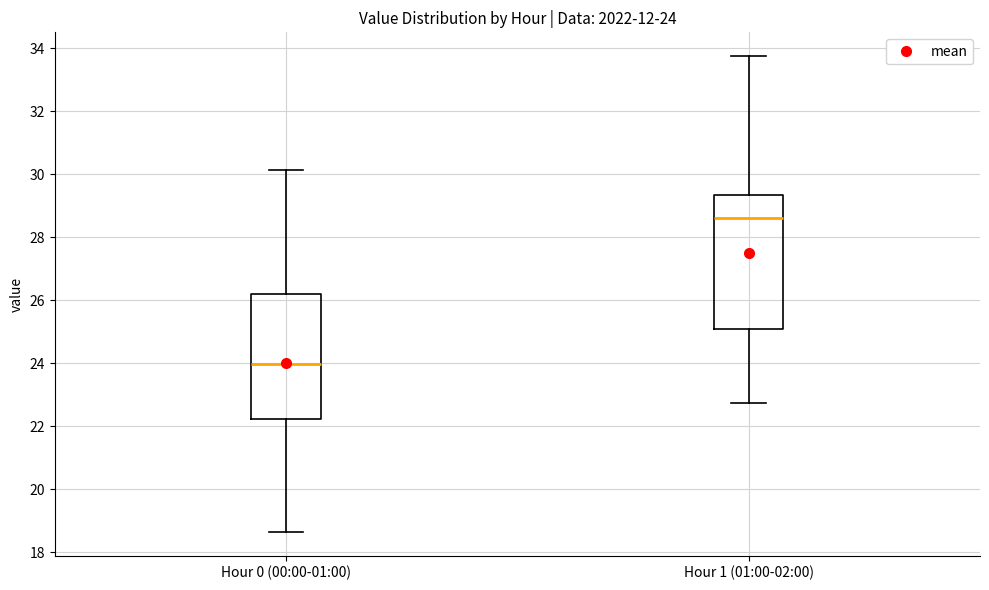

Which box's median line is the lowest?

Hour 0 (00:00-01:00)